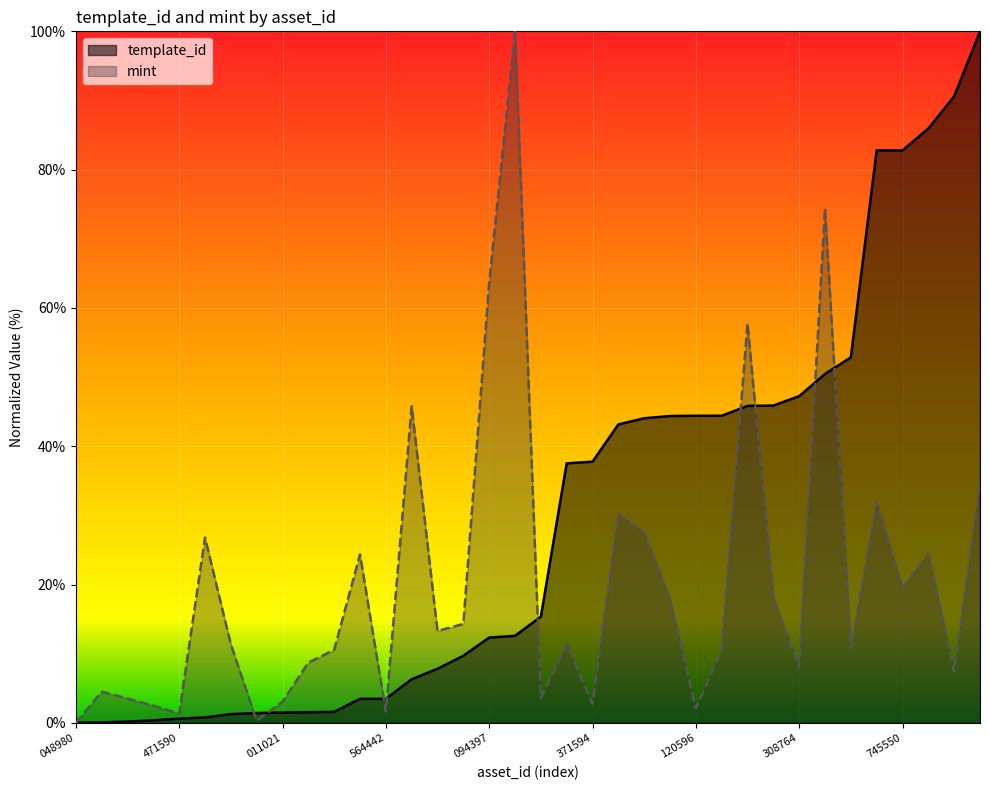

After their last crossing, which series has the higher values: mint or template_id?

template_id